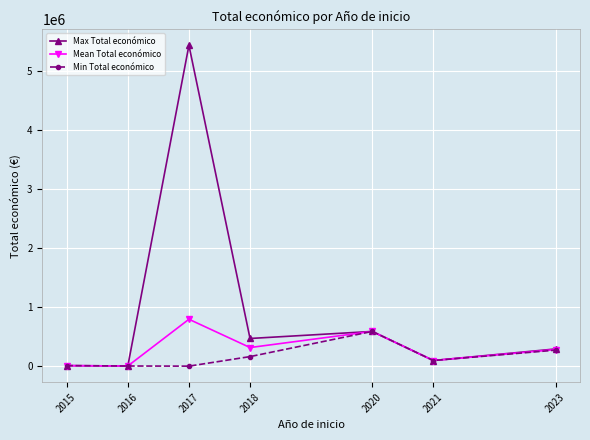

In Max Total económico, how many points are higher than both neighbors (excluding endpoints)?

2